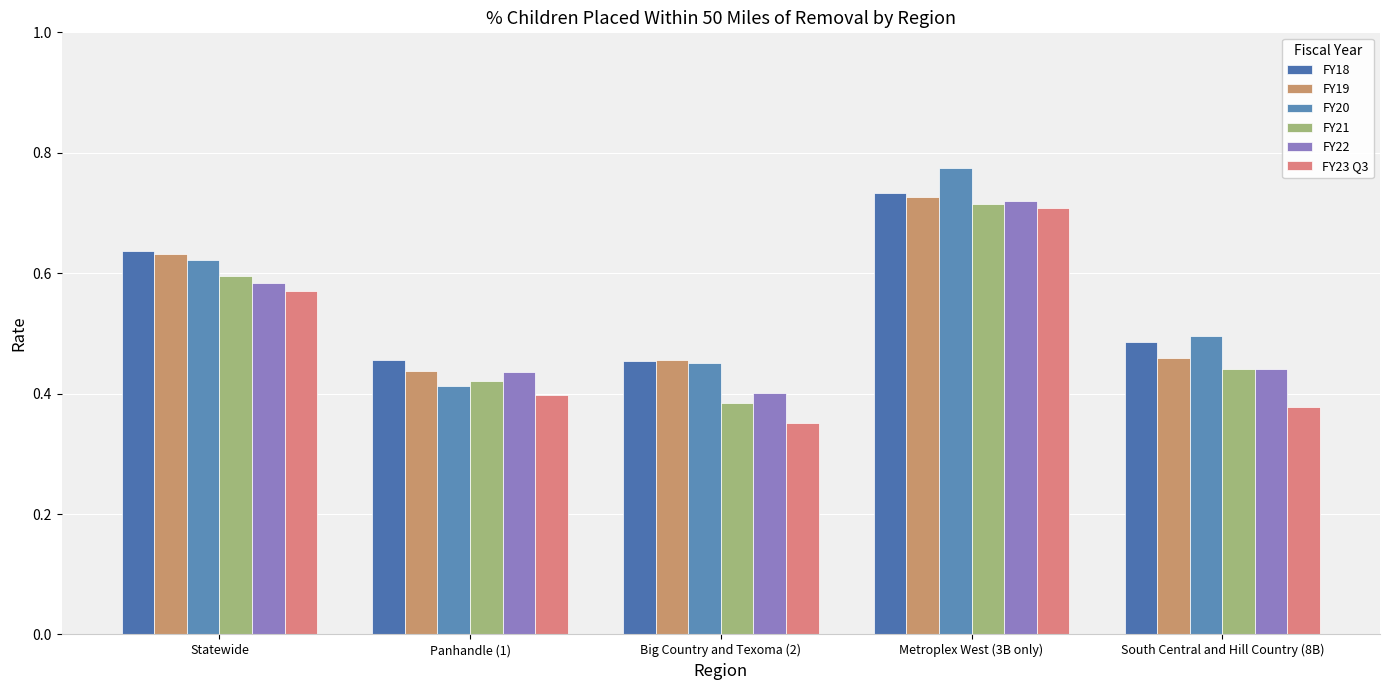

Is it true that FY19 equals 1.2 at Metroplex West (3B only)?

False